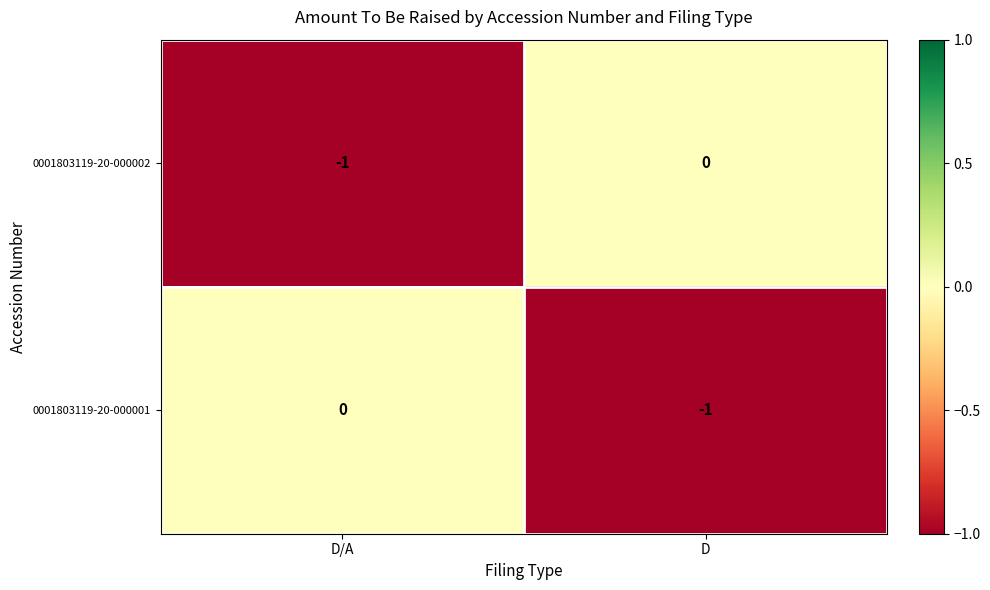

Reading left to right, list all the values displayed in this chart.

0001803119-20-000002: -1	0
0001803119-20-000001: 0	-1